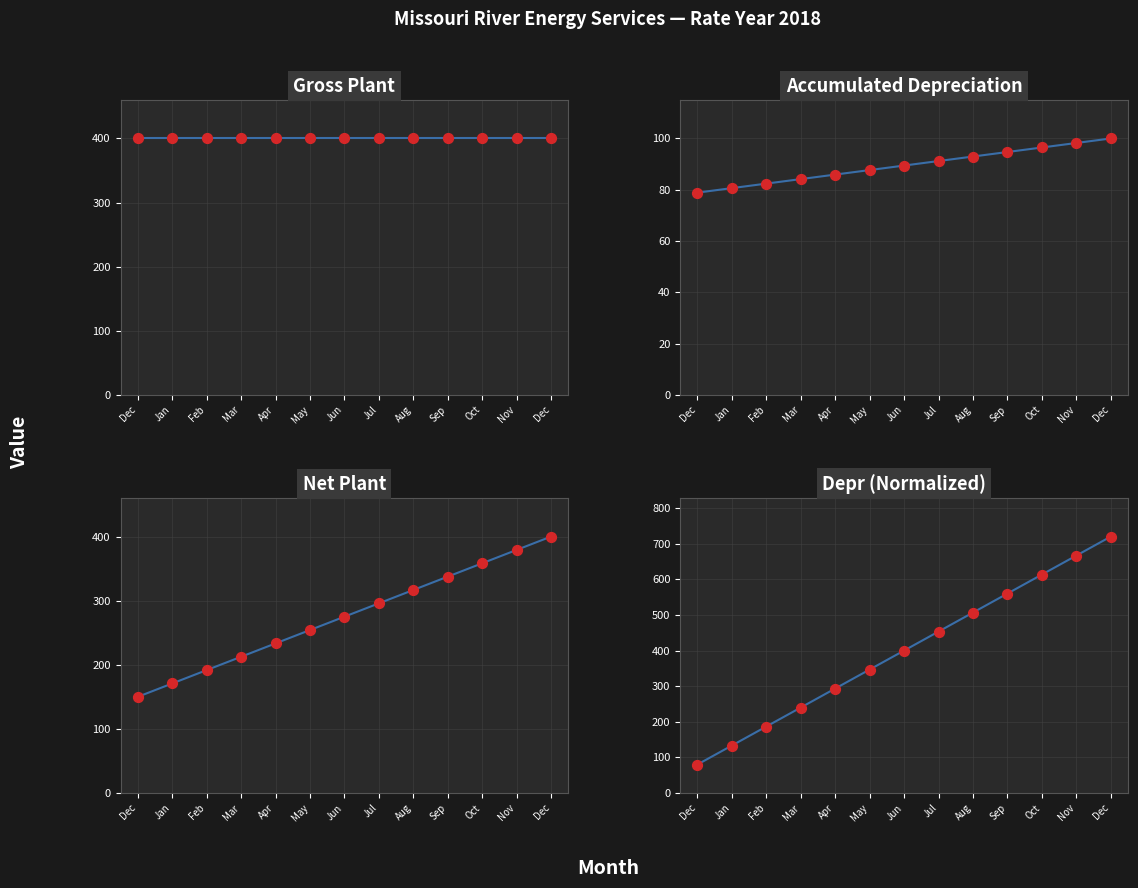

Which has a higher value, Sep or Aug?

Sep